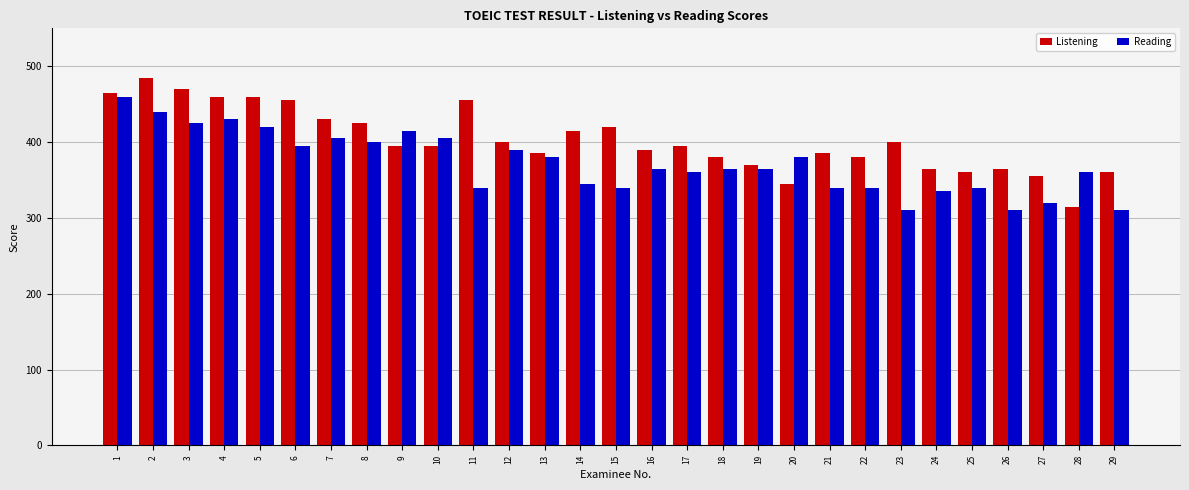

What is the sum of the Reading values at 24 and 26?

645